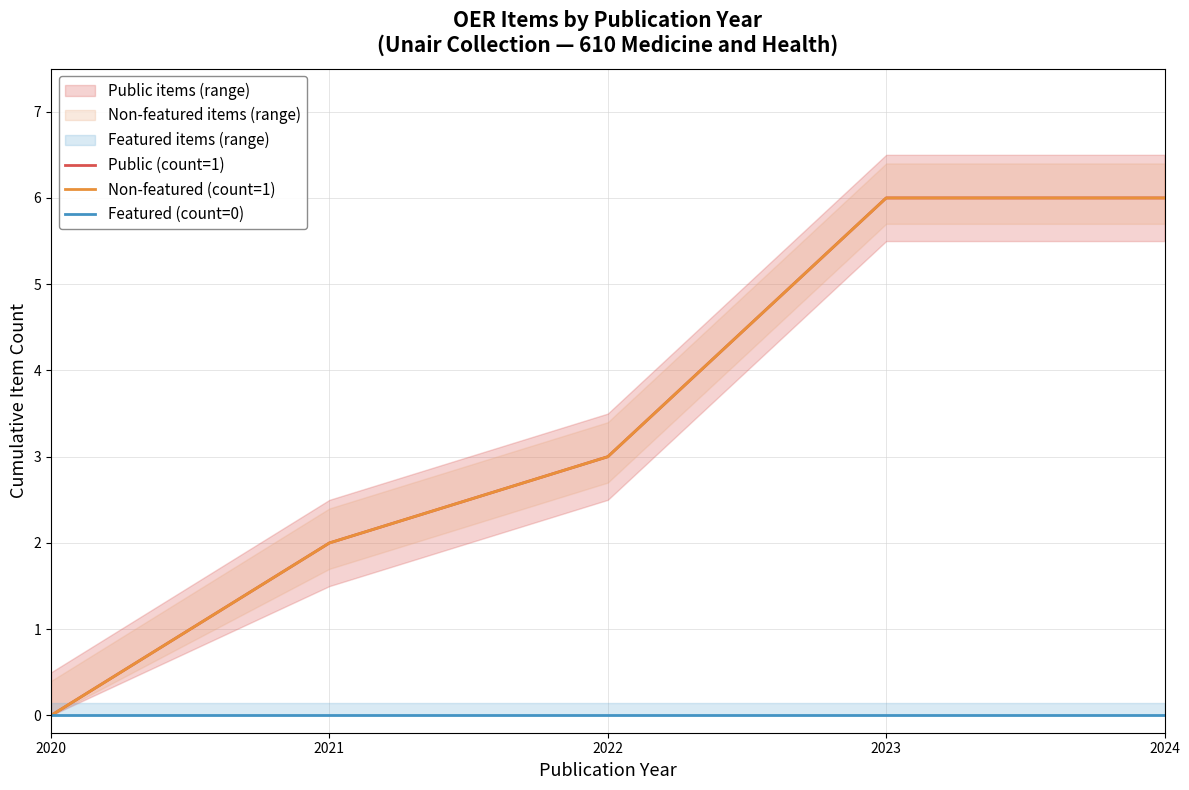

How many values in the Public (count=1) series are below 3?

2